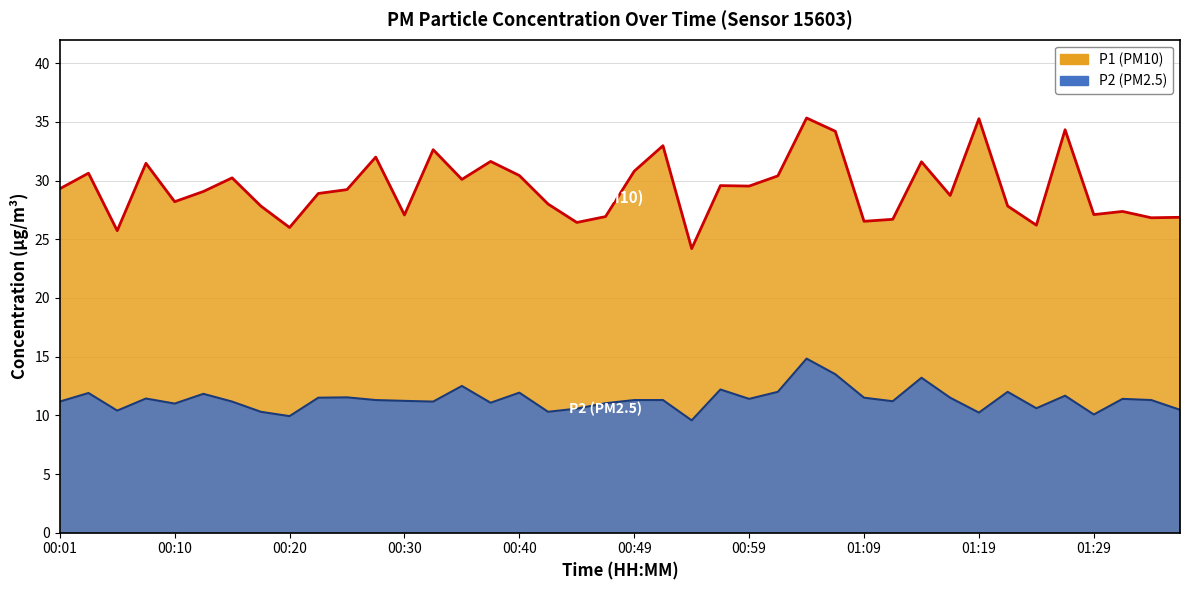

How many lines are shown in the chart?

2